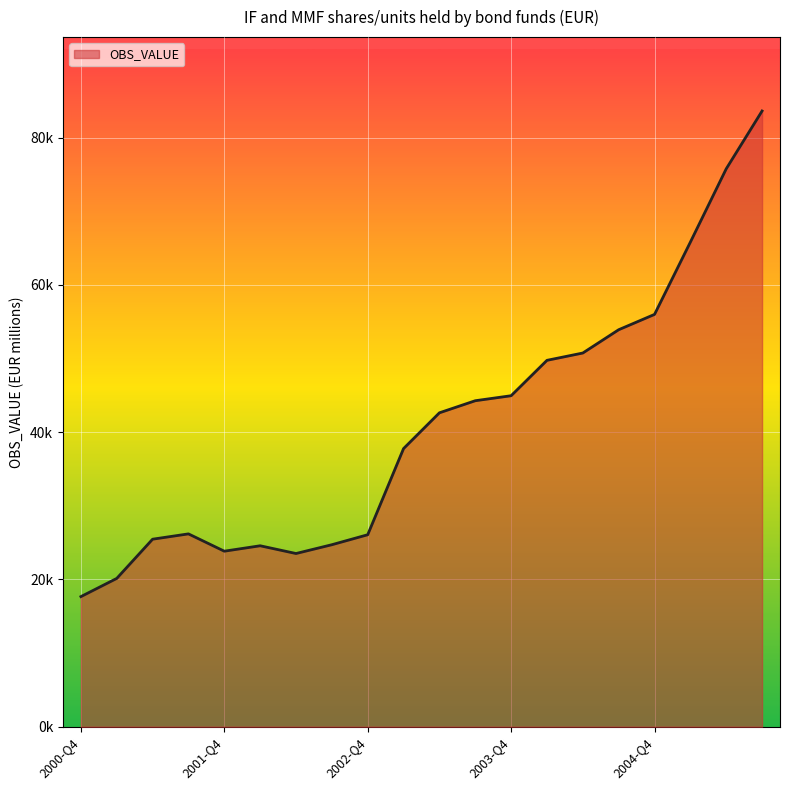

Does the chart have visible grid lines?

Yes